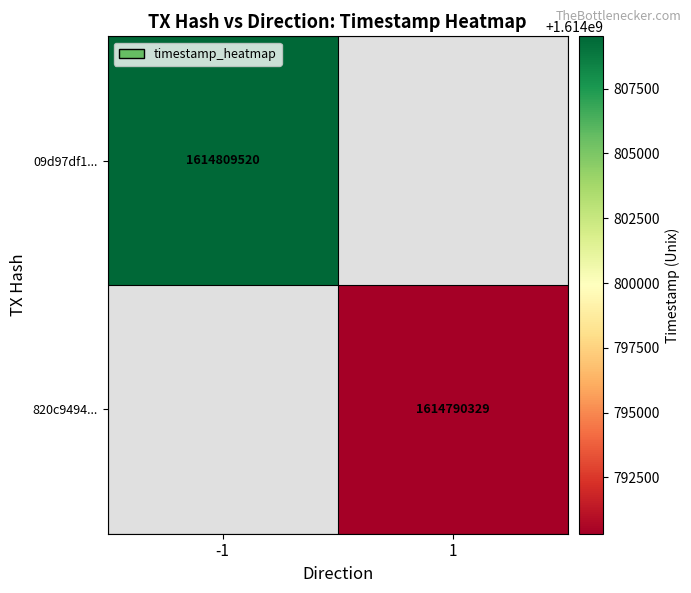

Is it true that 820c9494... equals 1614790329 at 1?

True